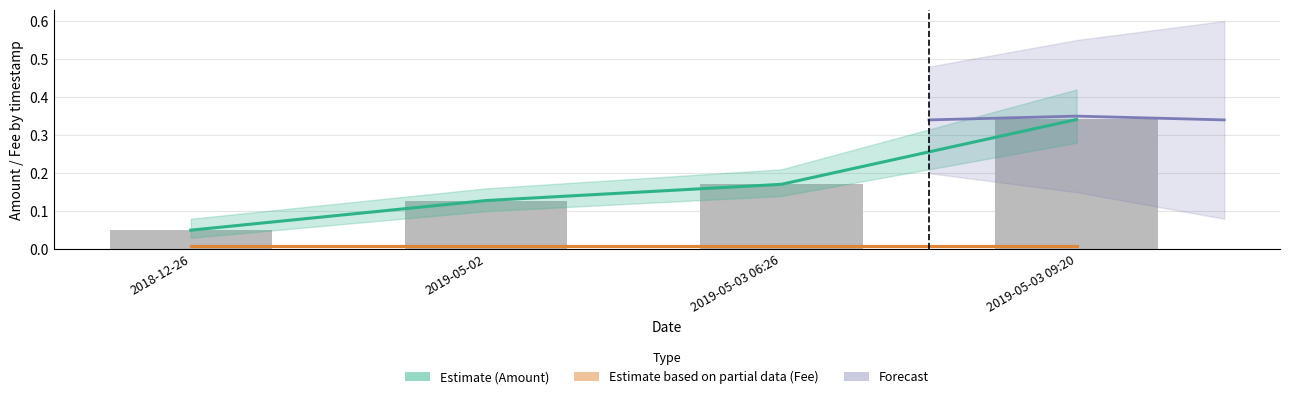

The chart shows a value of 0.0 at 2019-05-03 06:26. True or false?

False